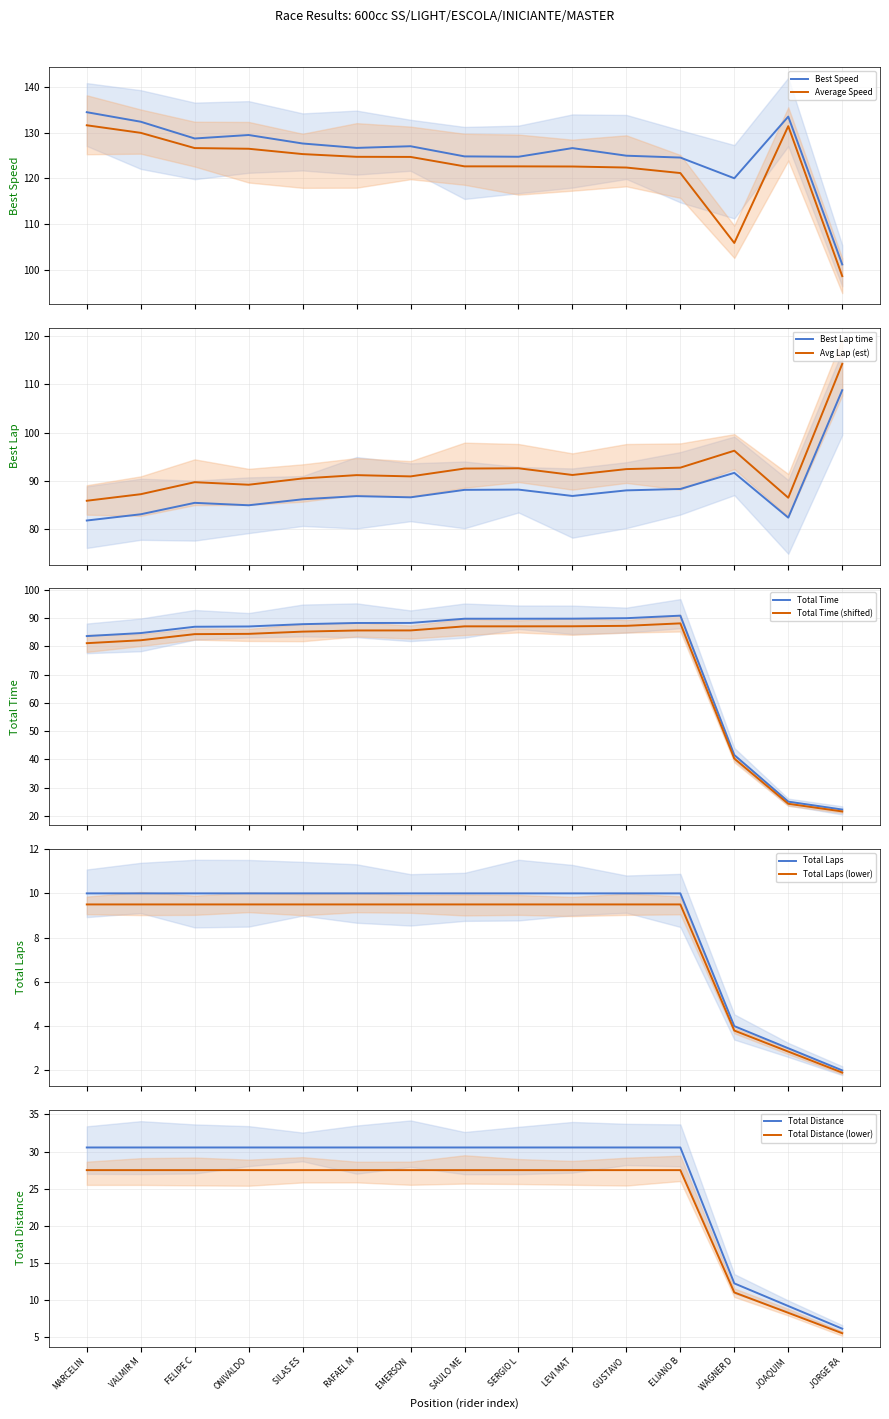

What is the difference between the maximum and minimum values in the Best Speed series?

33.3